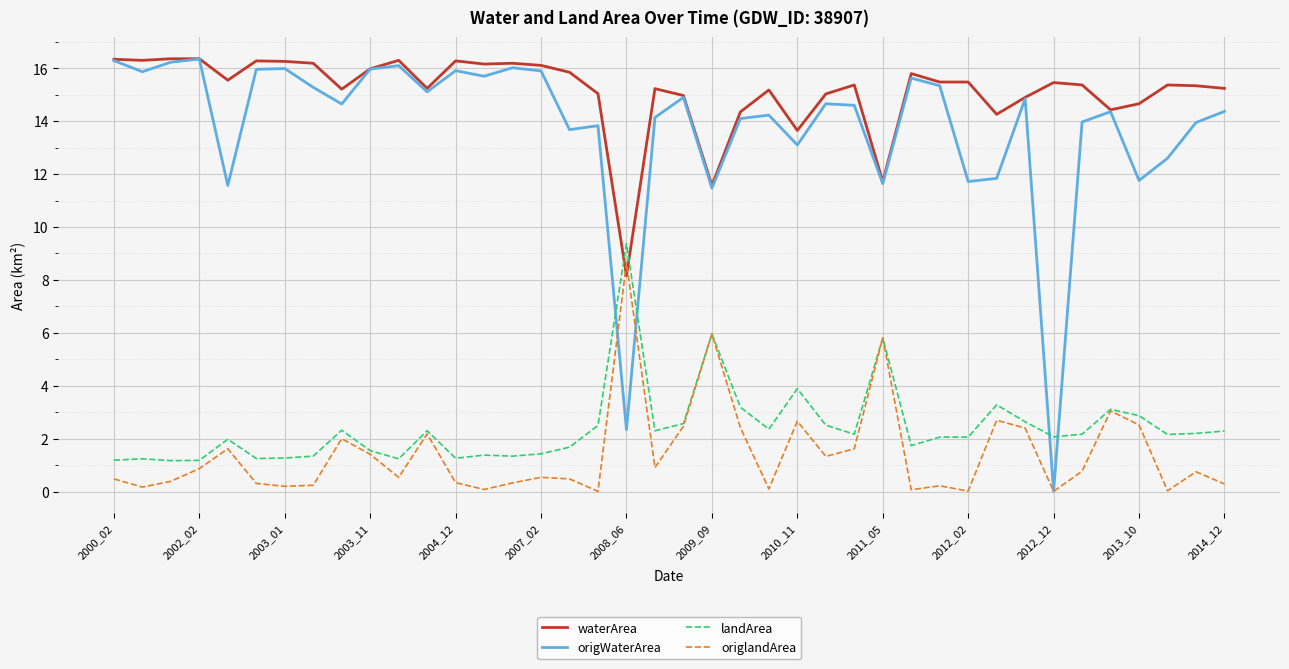

Which series has the largest range (max minus min)?

origWaterArea